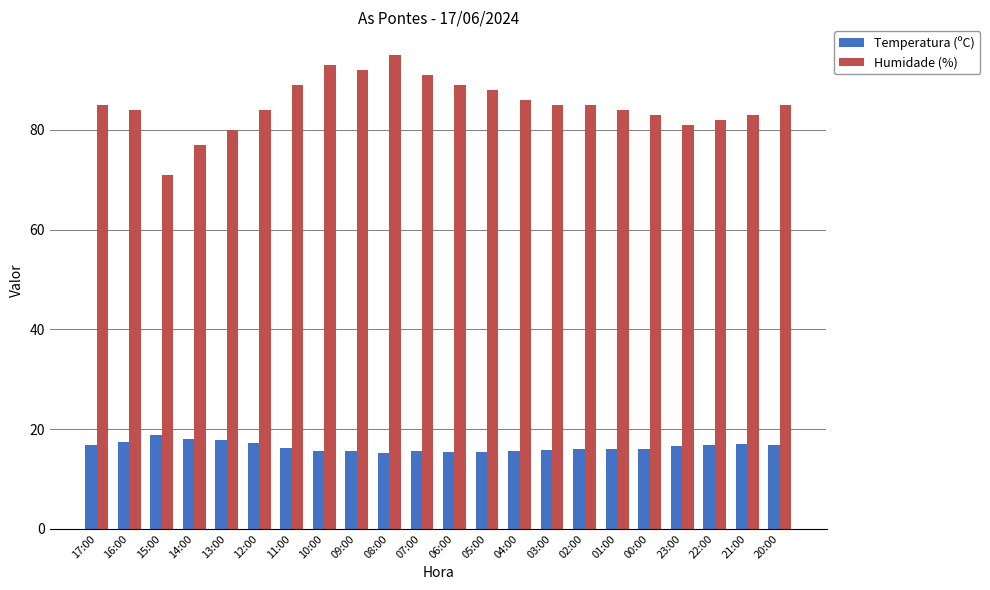

Rank the series at 09:00 from lowest to highest value.

Temperatura (ºC), Humidade (%)